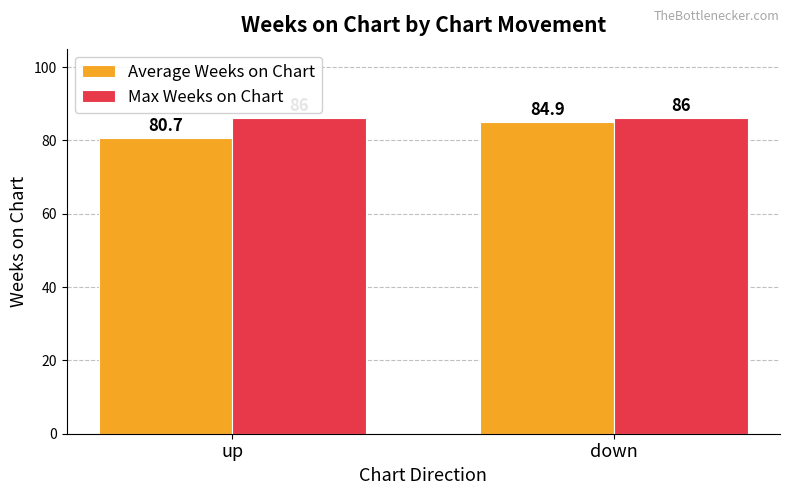

What is the value of the Average Weeks on Chart bar at the 1st from the left?

80.7